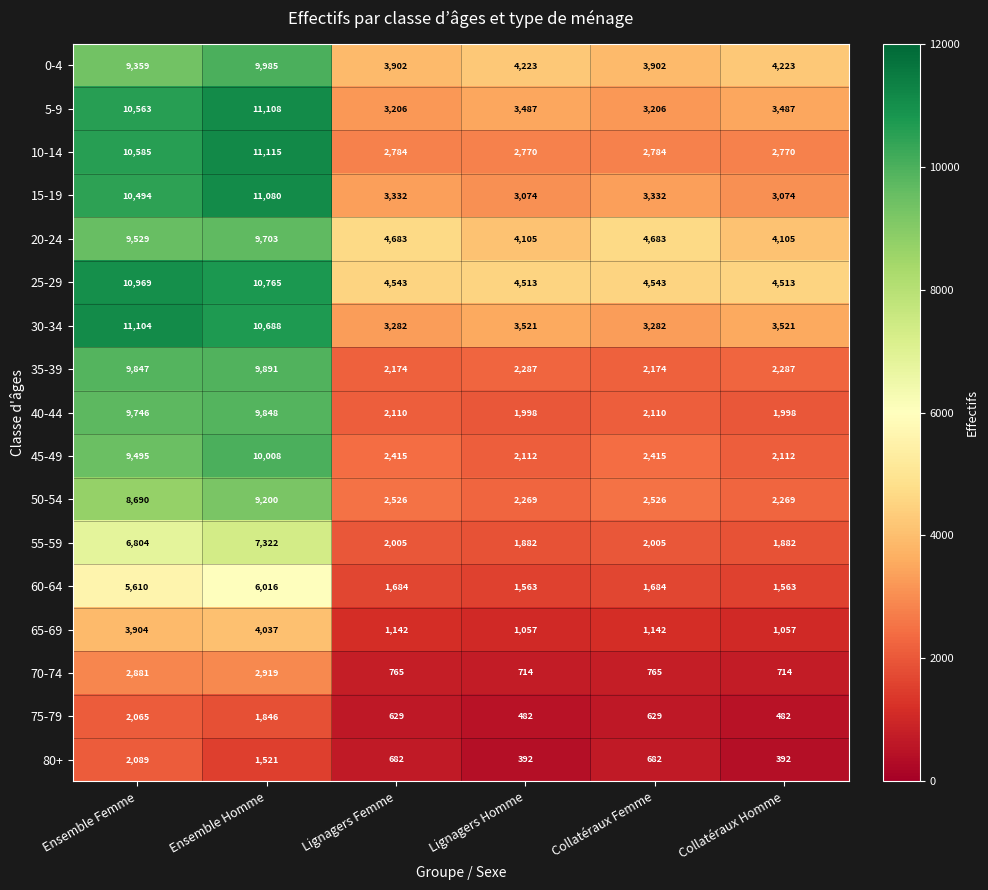

What is the greatest value displayed?

11115